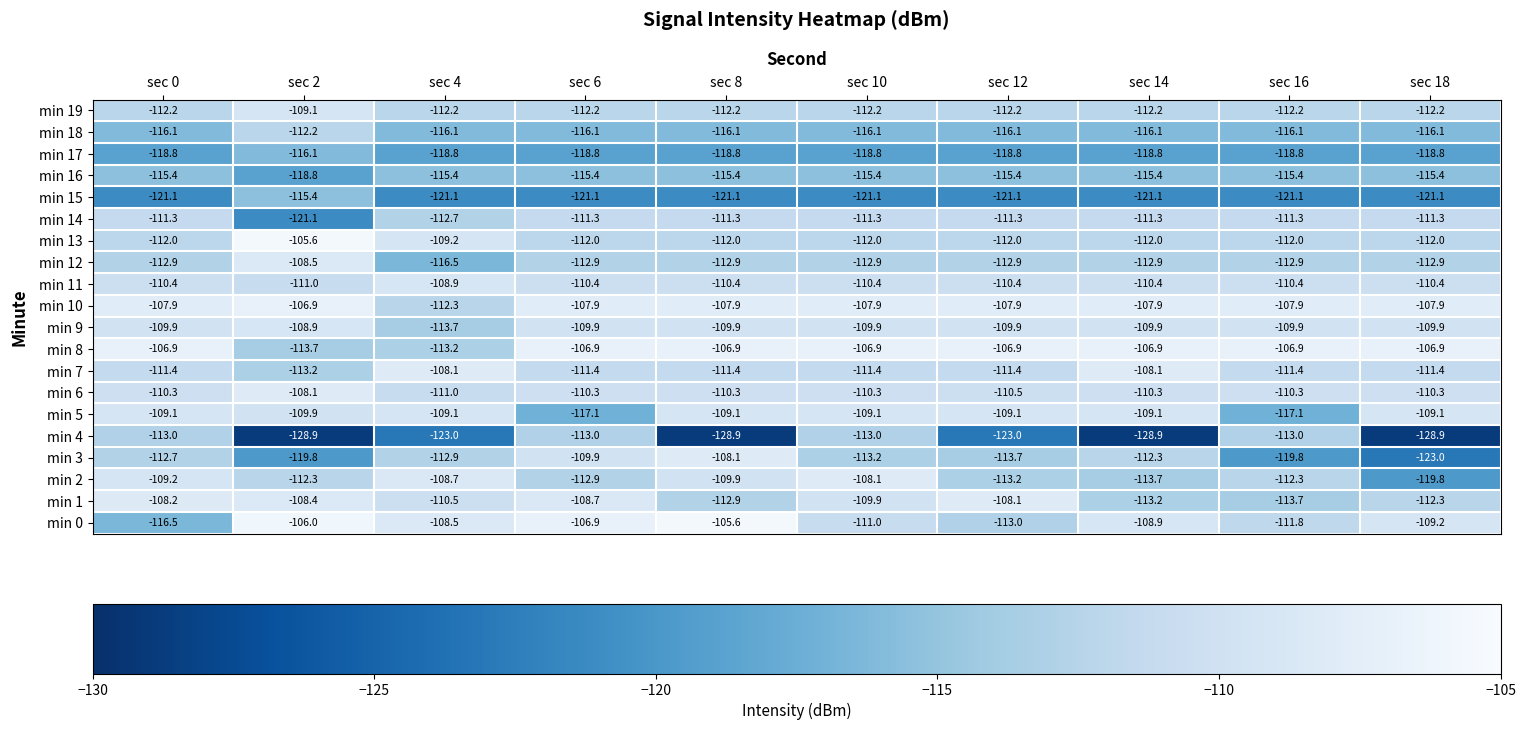

Rank the series at sec 18 from lowest to highest value.

min 4, min 3, min 15, min 2, min 17, min 18, min 16, min 12, min 1, min 19, min 13, min 7, min 14, min 11, min 6, min 9, min 0, min 5, min 10, min 8